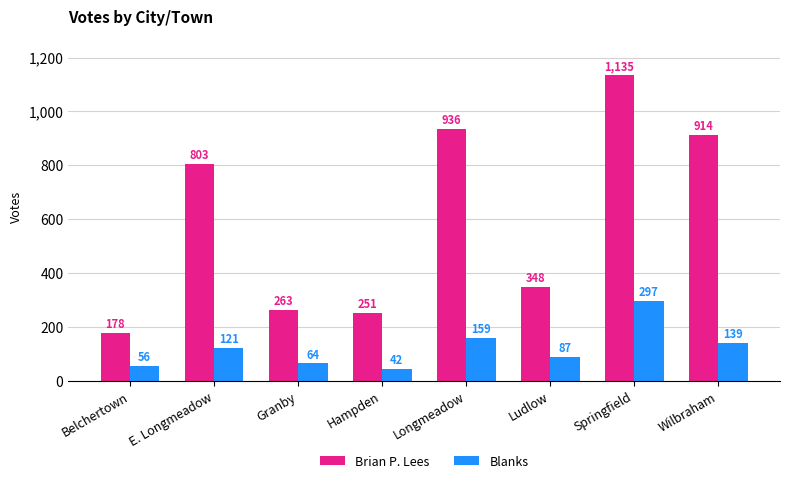

Which series has the widest spread of values?

Brian P. Lees